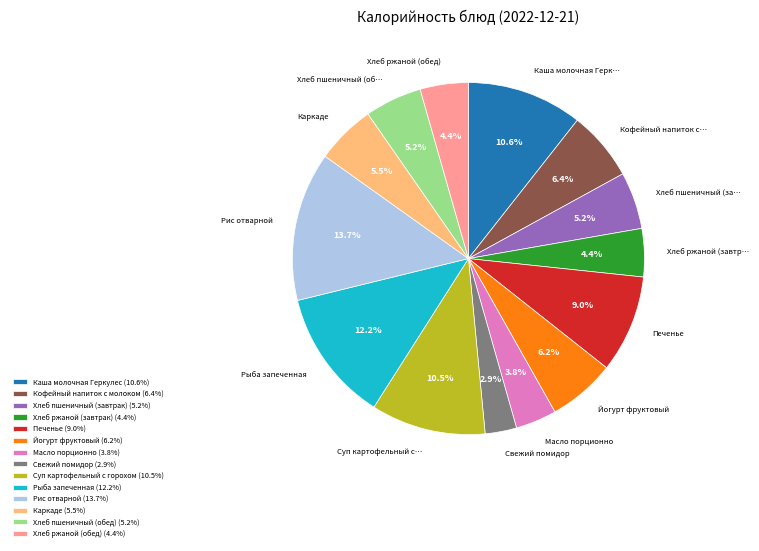

To the nearest percent, what percentage of the pie is Рыба запеченная?

12%